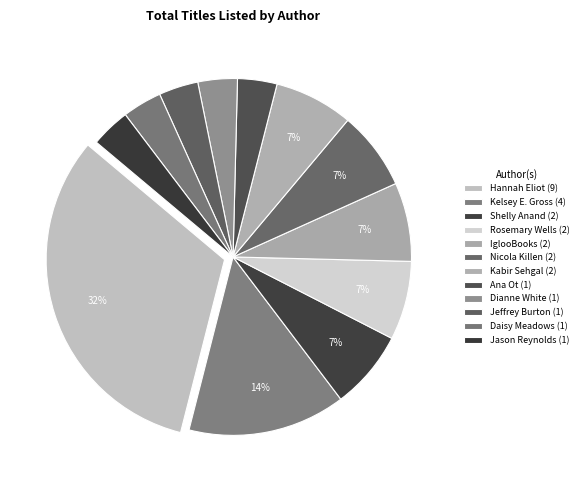

How many segments does this pie chart have?

12